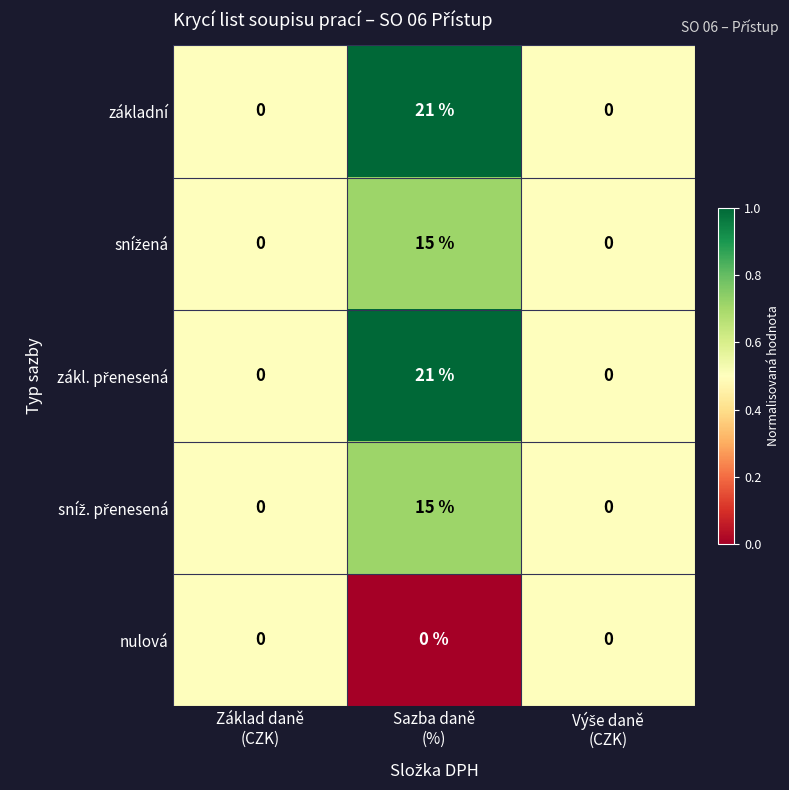

What is the greatest value displayed?

21